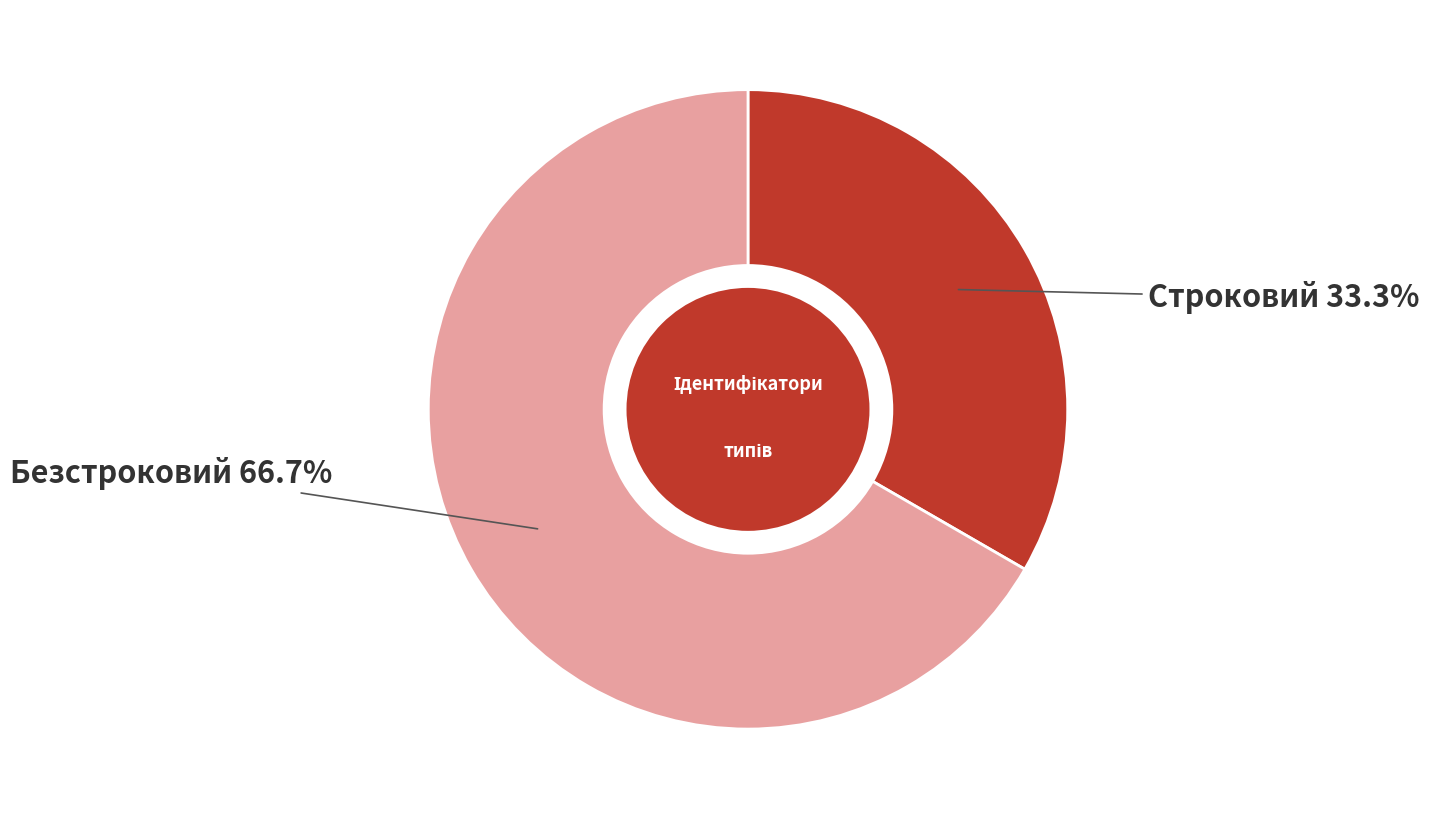

How many segments does this pie chart have?

2